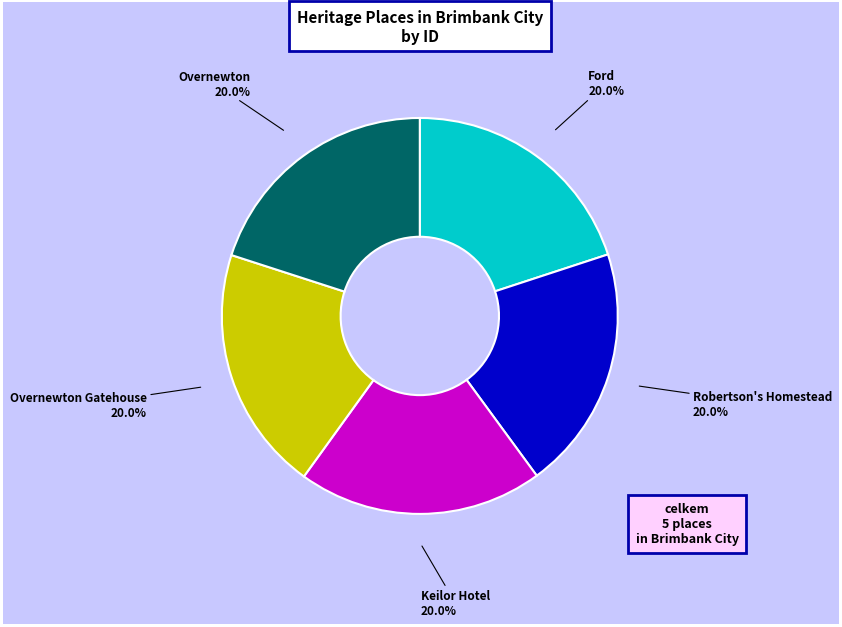

Is there any slice that represents more than half of the pie?

No